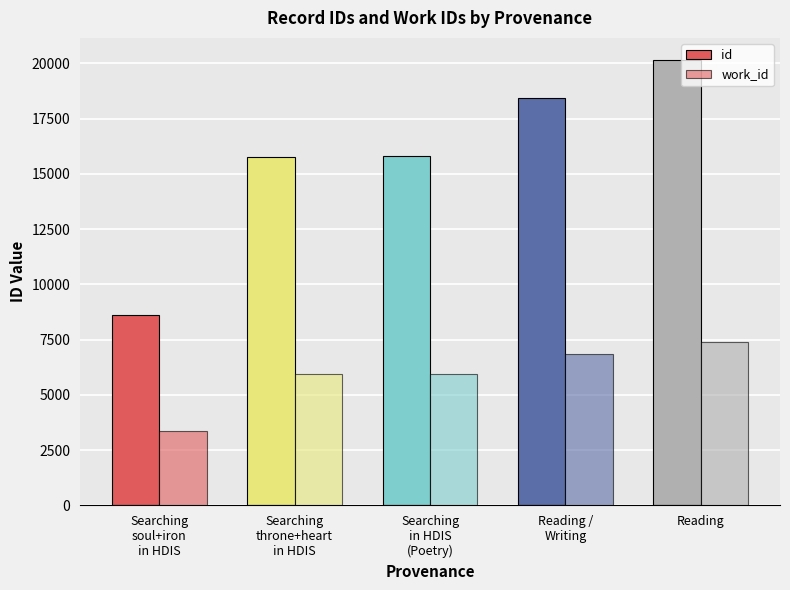

How many bars are there in total?

10